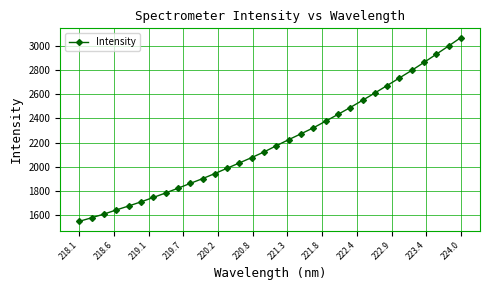

What is the difference between the maximum and second lowest values?

1486.6